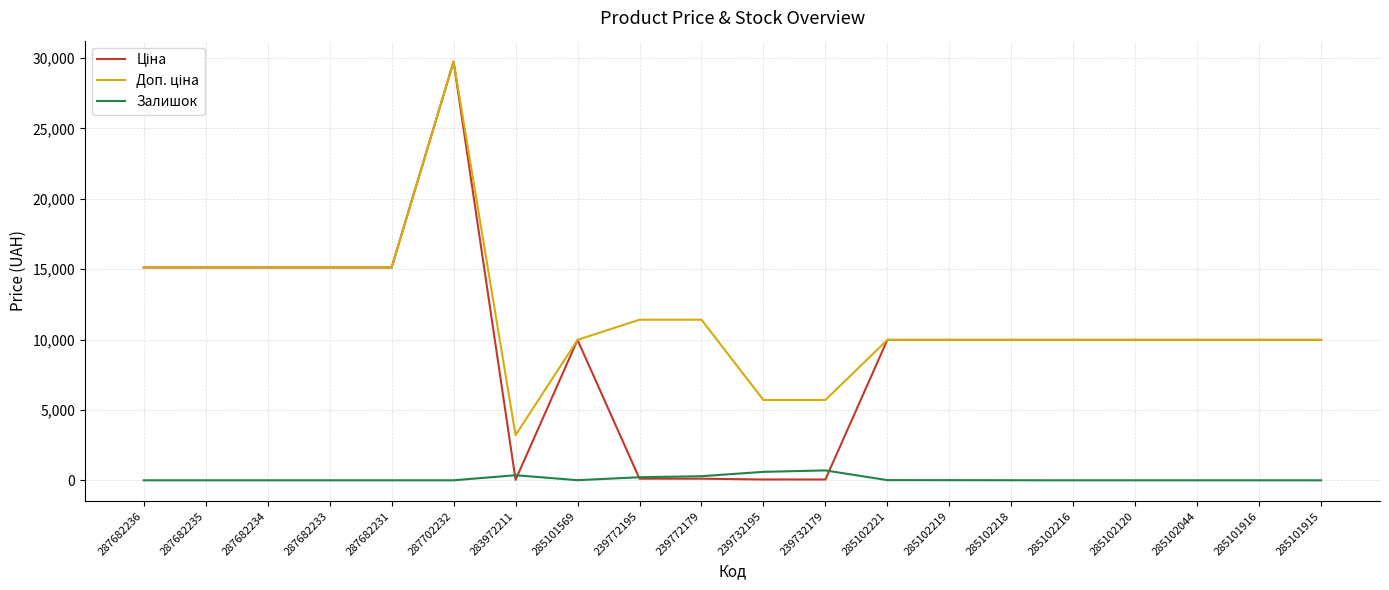

The value of Залишок at 287682233 is 0.0. True or false?

True